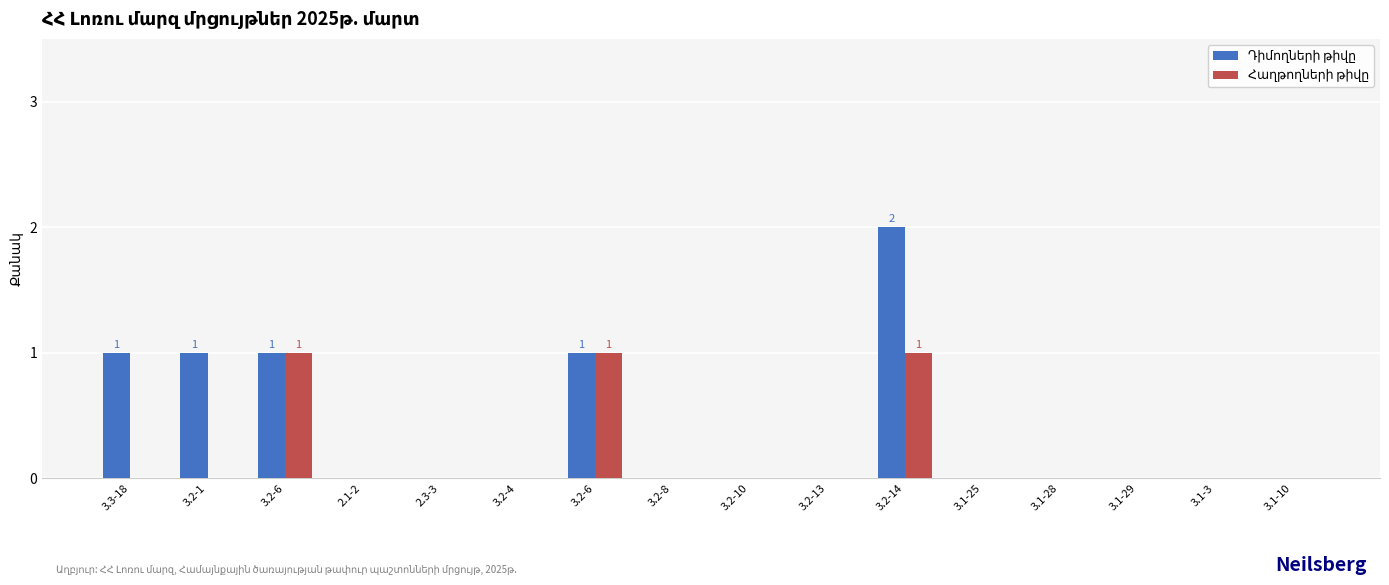

How many categories are shown in the chart?

16